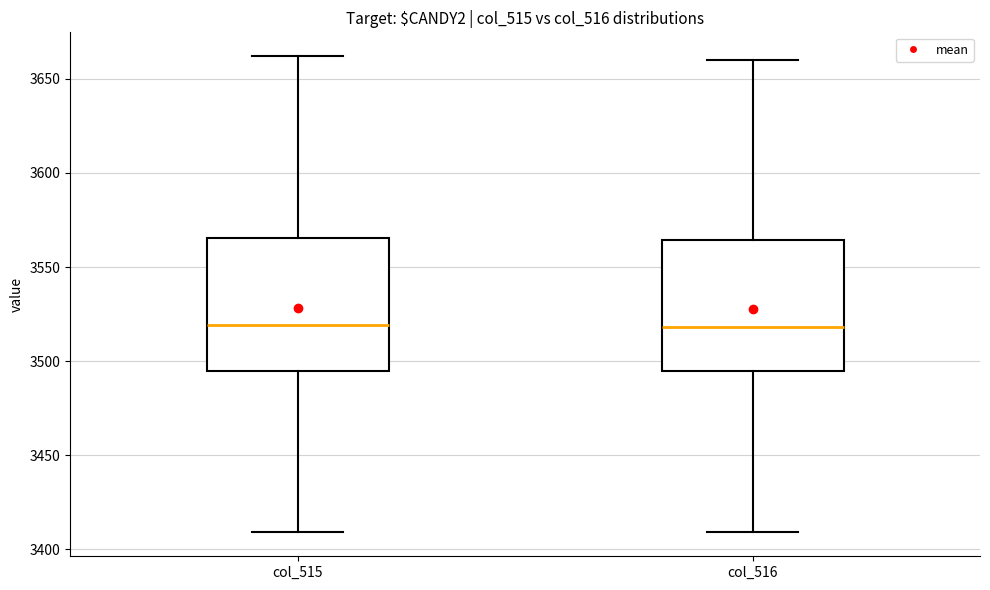

Where does the upper whisker of the box for col_515 end on the y-axis? The values are not printed on the chart, so give them approximately, as read against the axis.

3660